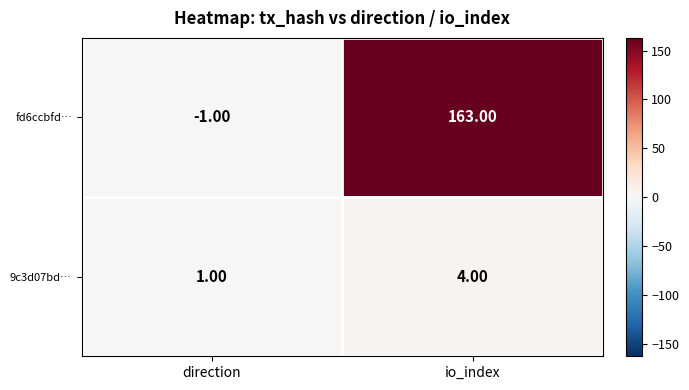

At which label is 9c3d07bd… closest to 2?

direction